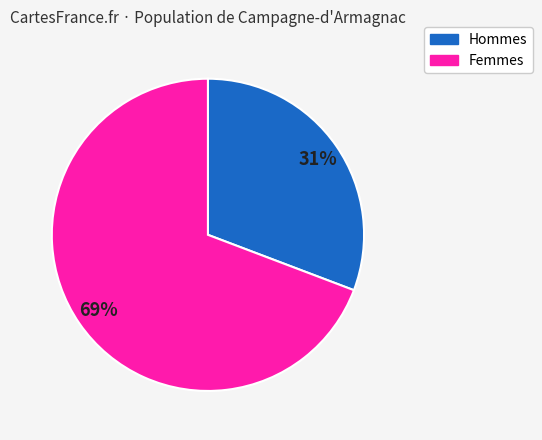

Is it true that Femmes is 69% of the pie?

True